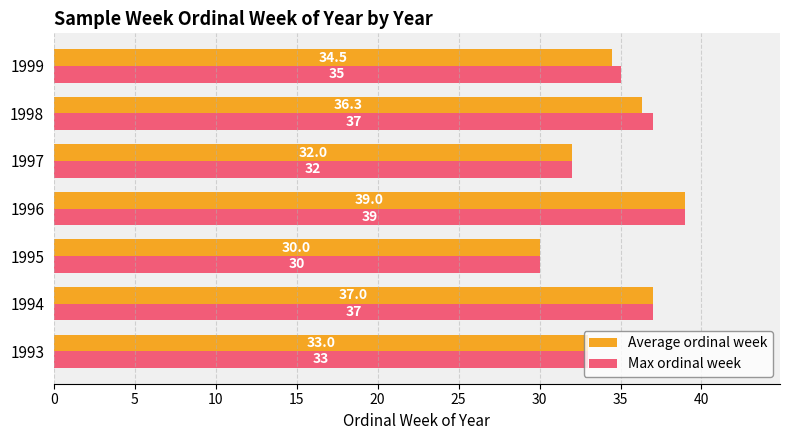

The Average ordinal week series shows 37.0 at 1994. True or false?

True